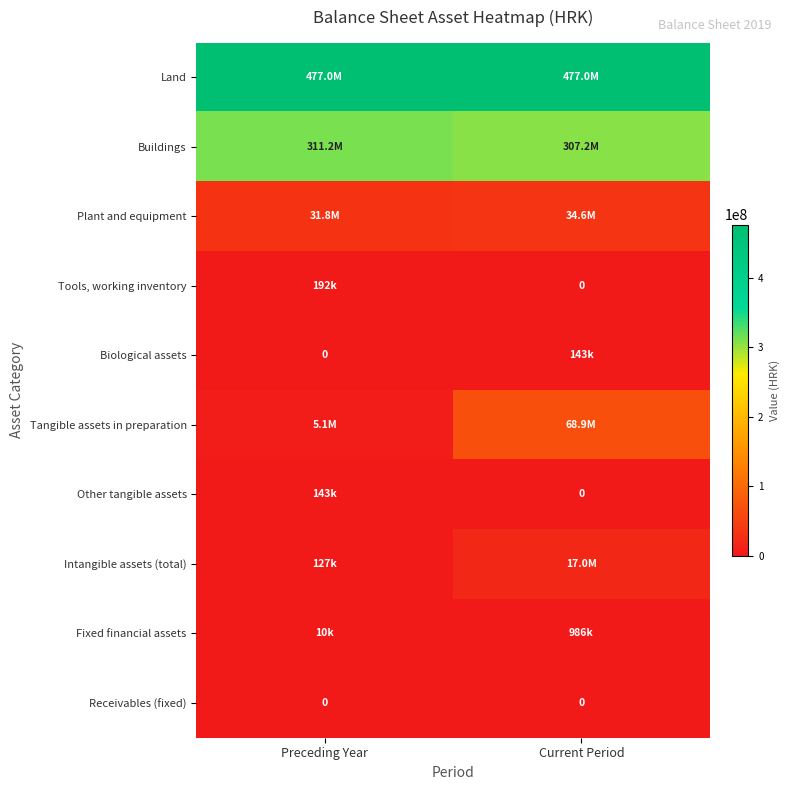

What is the difference between the highest and lowest values at Current Period?

476976673